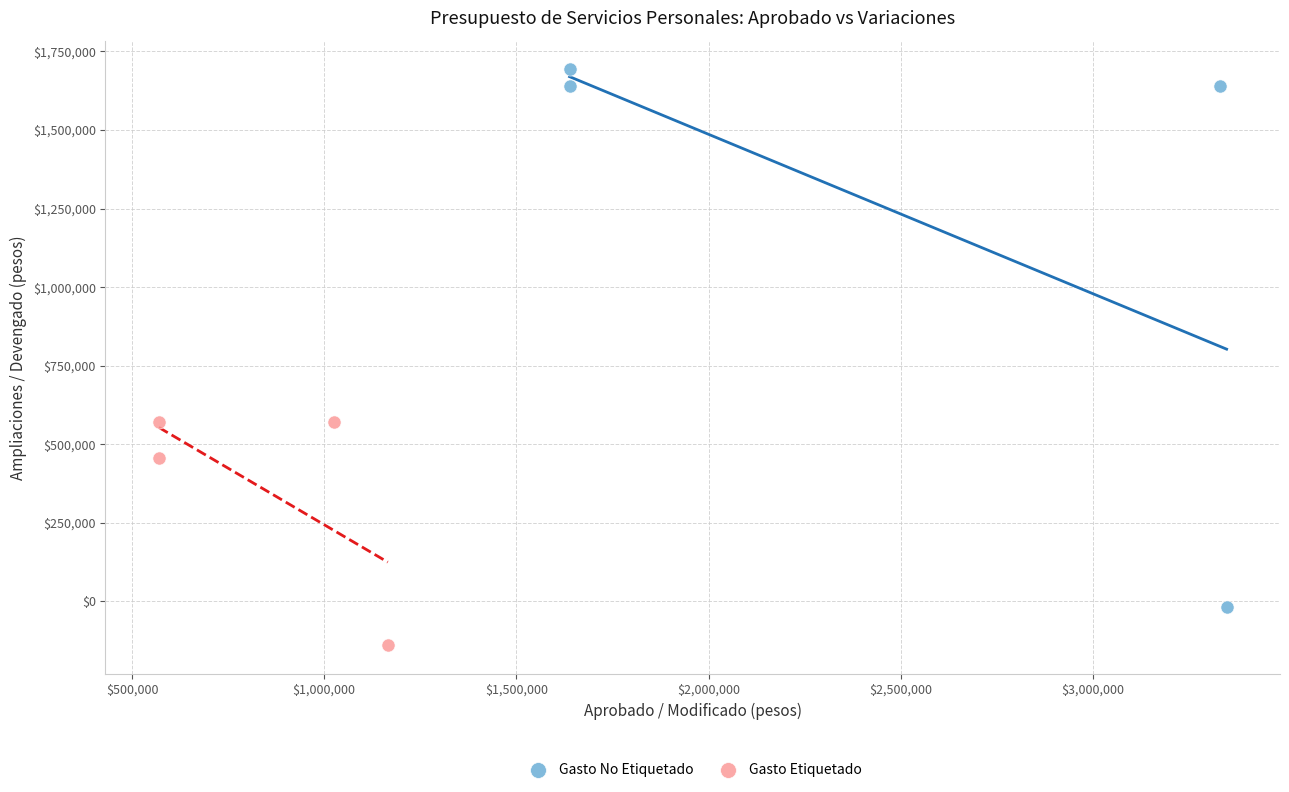

Which series contains the lowest Y value?

Gasto Etiquetado